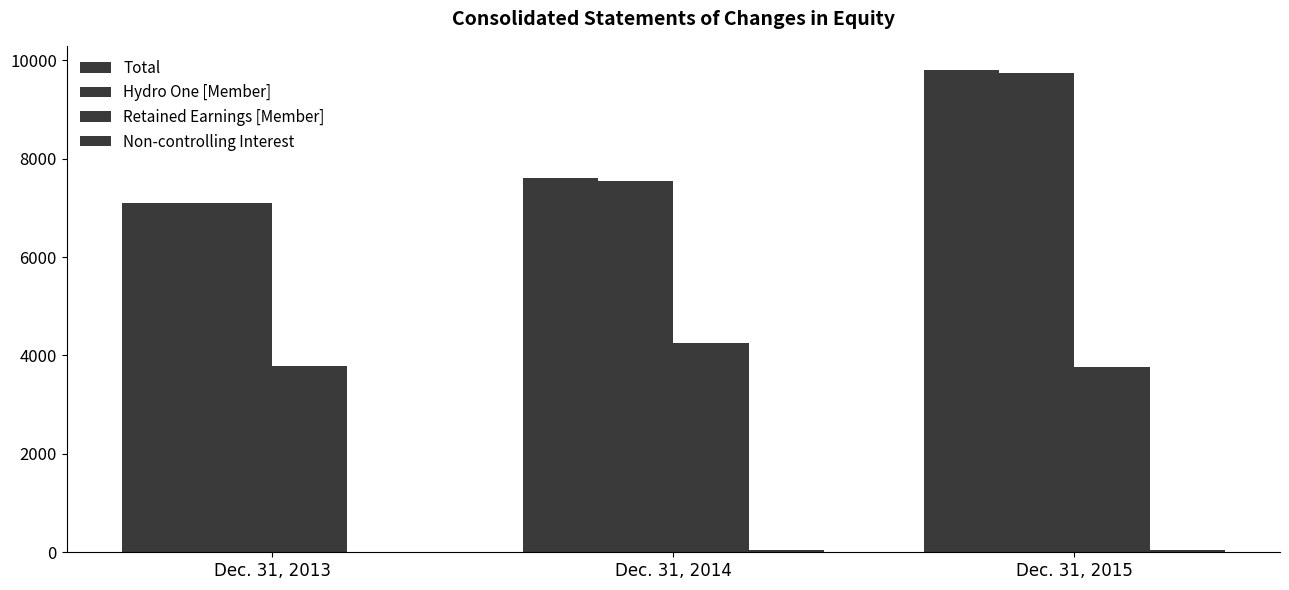

Between Dec. 31, 2013 and Dec. 31, 2014, which series saw the biggest shift?

Total